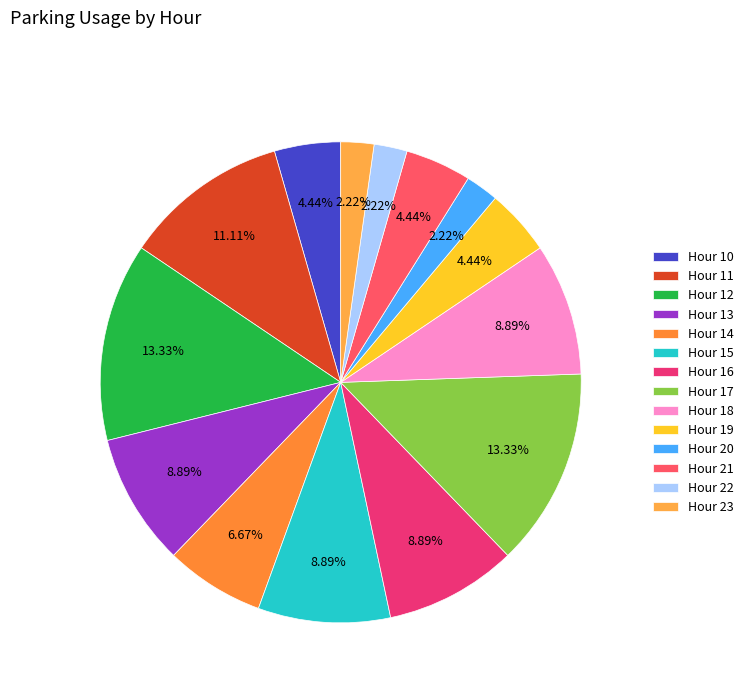

How many segments does this pie chart have?

14